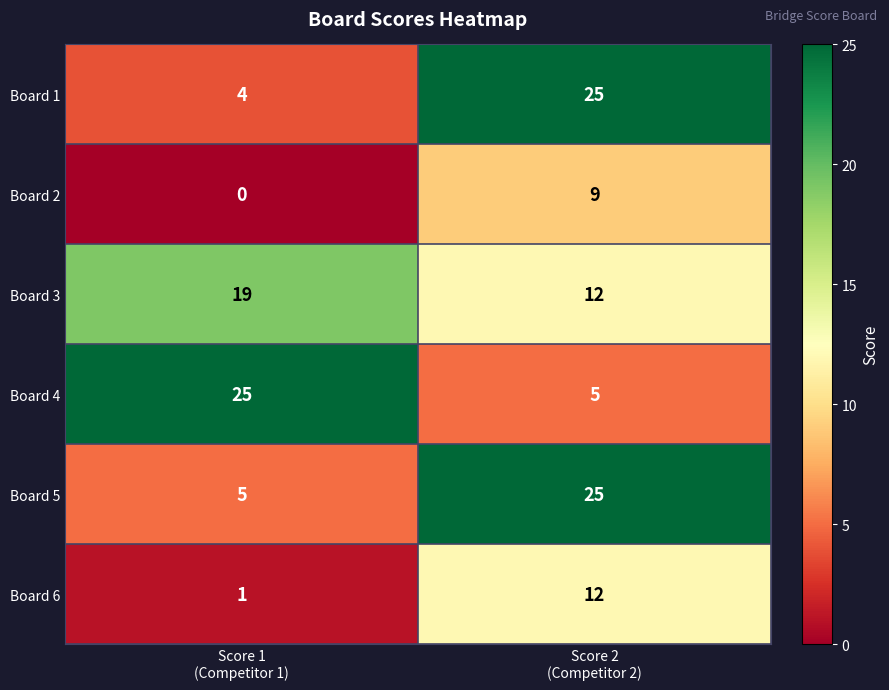

What is the difference between the maximum and minimum values in the Board 1 series?

21